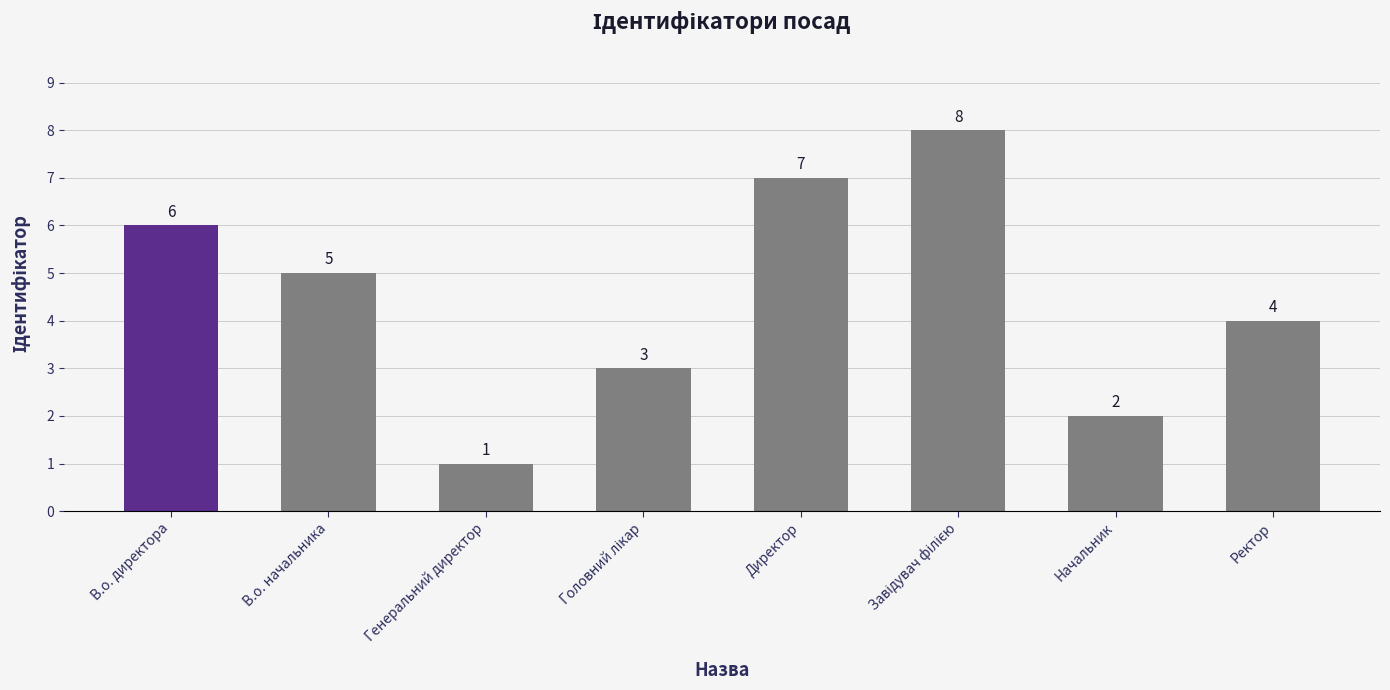

Read the value at В.о. начальника.

5